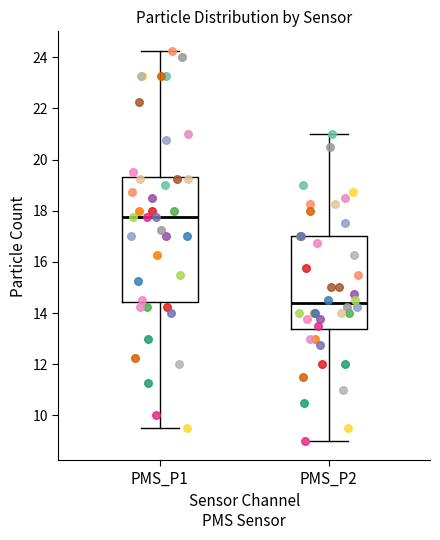

Reading left to right, transcribe this box plot: for each box, give where its median line is, the range the box spans, and where its two whiskers end, as read against the y-axis. The values are not printed on the chart, so give them approximately, as read against the axis.

PMS_P1: median 17.8, box 14.4 to 19.4, whiskers 9.6 to 24.2
PMS_P2: median 14.4, box 13.4 to 17.0, whiskers 9.0 to 21.0